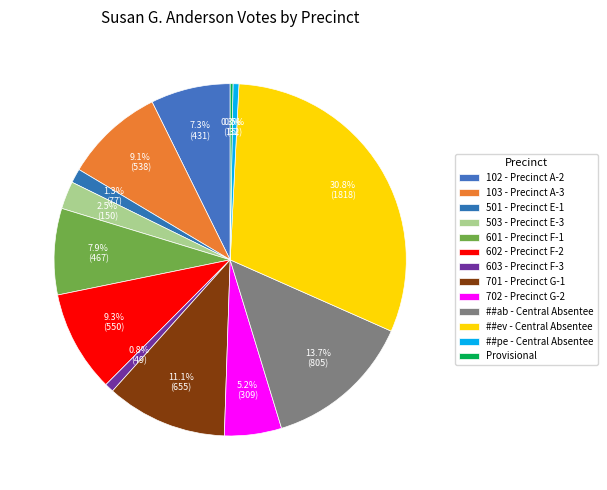

To the nearest percent, what is the difference between the largest and smallest slice percentages?

31%